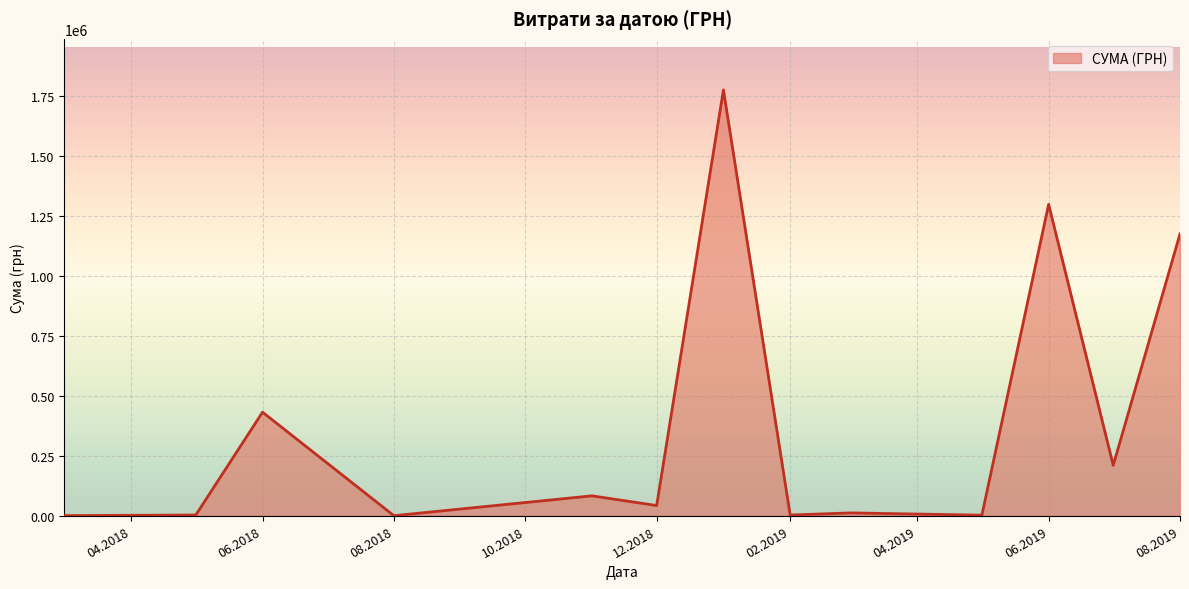

What is the maximum value shown in the chart?

1775151.7